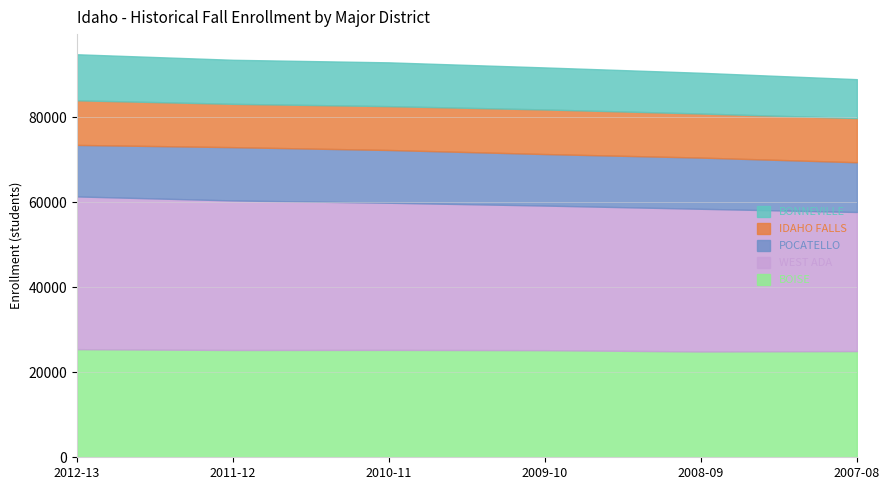

Reading left to right, transcribe all the data shown in this chart.

BOISE: 25440	25247	25269	25205	24896	24990
WEST ADA: 35939	35188	34625	34025	33577	32728
POCATELLO: 12118	12537	12411	12122	12045	11703
IDAHO FALLS: 10499	10197	10318	10492	10371	10395
BONNEVILLE: 10834	10359	10304	9888	9585	9152